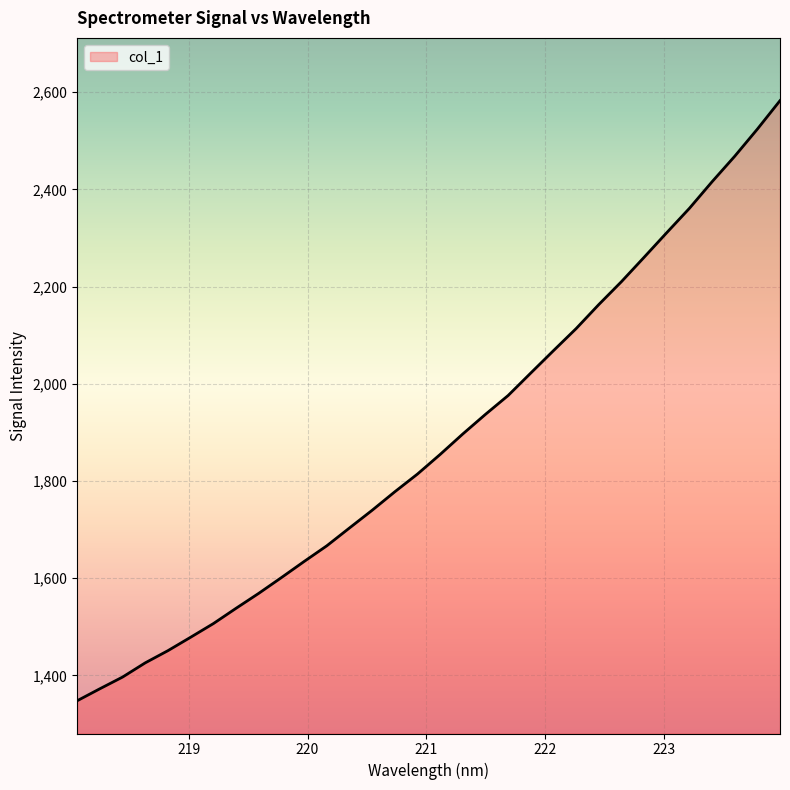

What is the difference between the maximum and minimum values?

1234.9